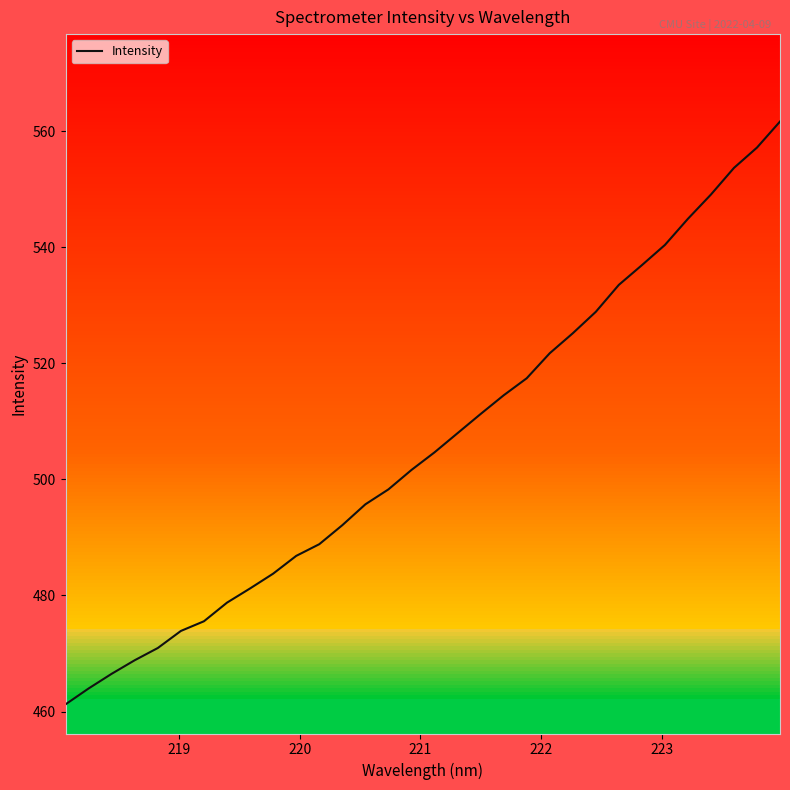

What is the greatest value displayed?

561.7